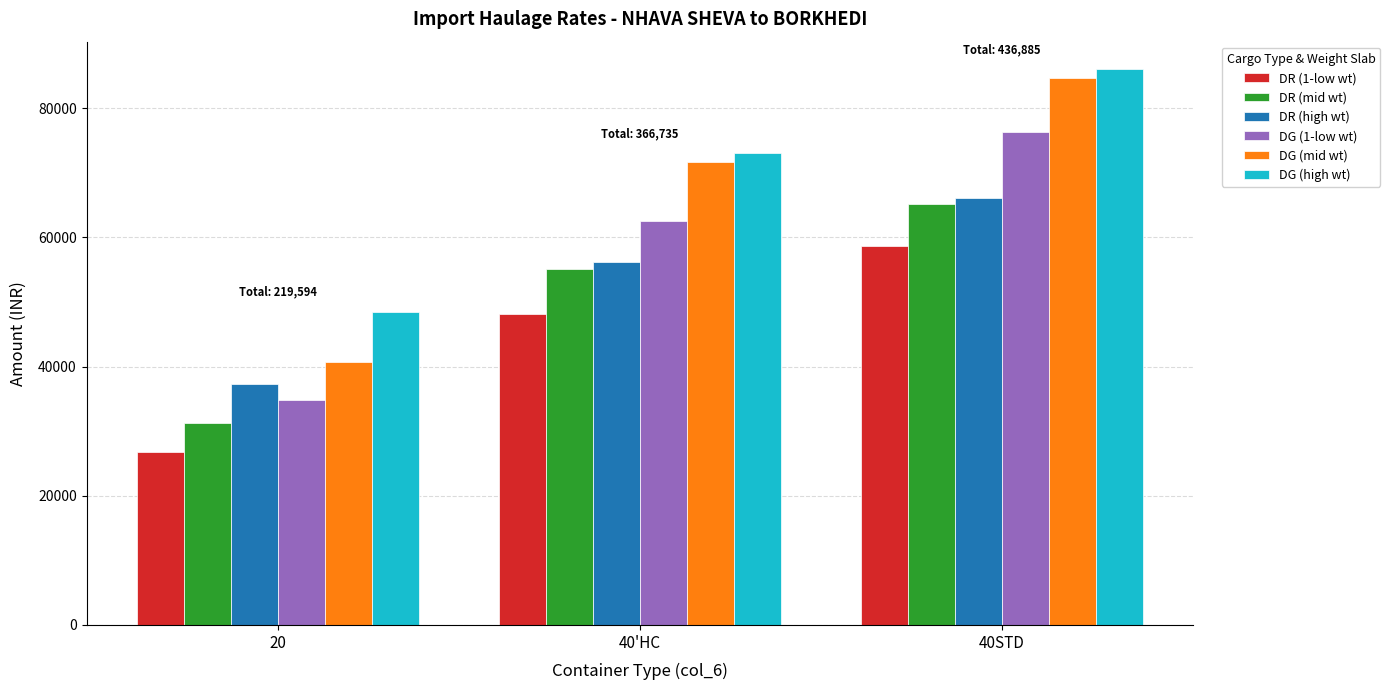

What is the spread (max minus min) of values at 20?

21698